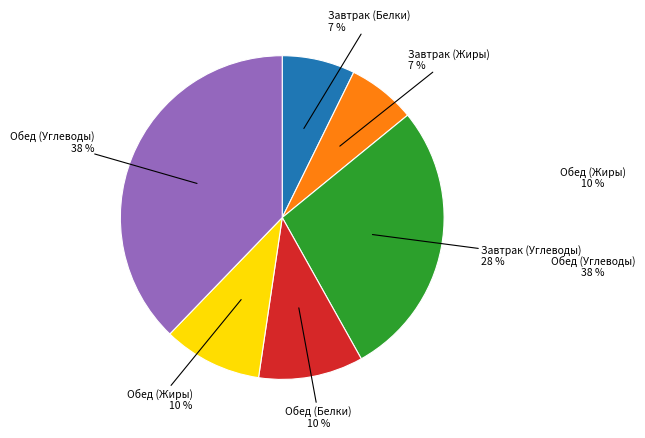

To the nearest percent, what is the average slice percentage?

17%